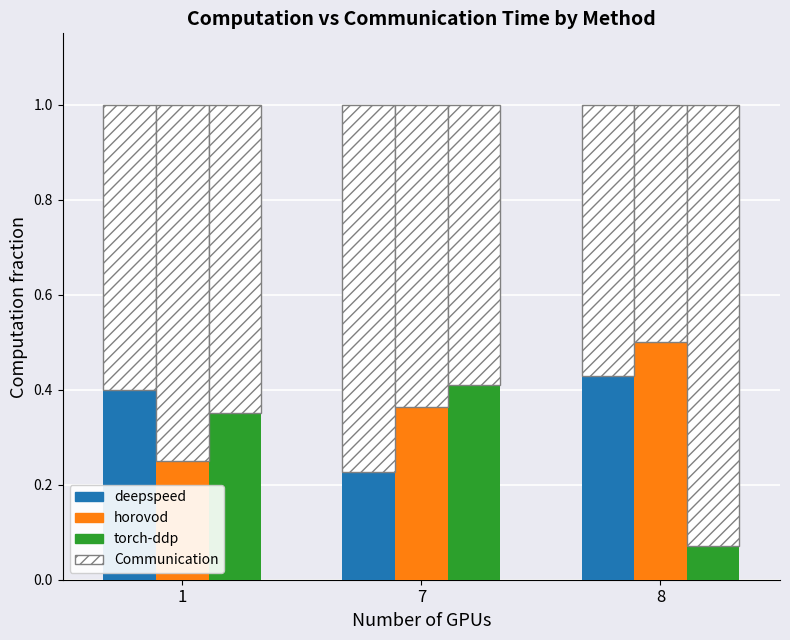

True or false: deepspeed has a value of 0.4 at 8.

True